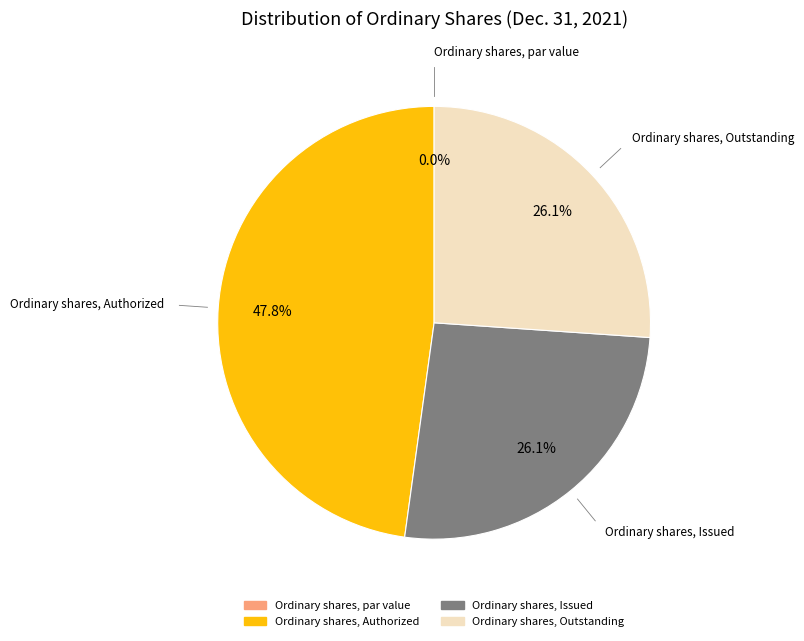

Rank the categories by value from lowest to highest.

Ordinary shares, par value, Ordinary shares, Issued, Ordinary shares, Outstanding, Ordinary shares, Authorized